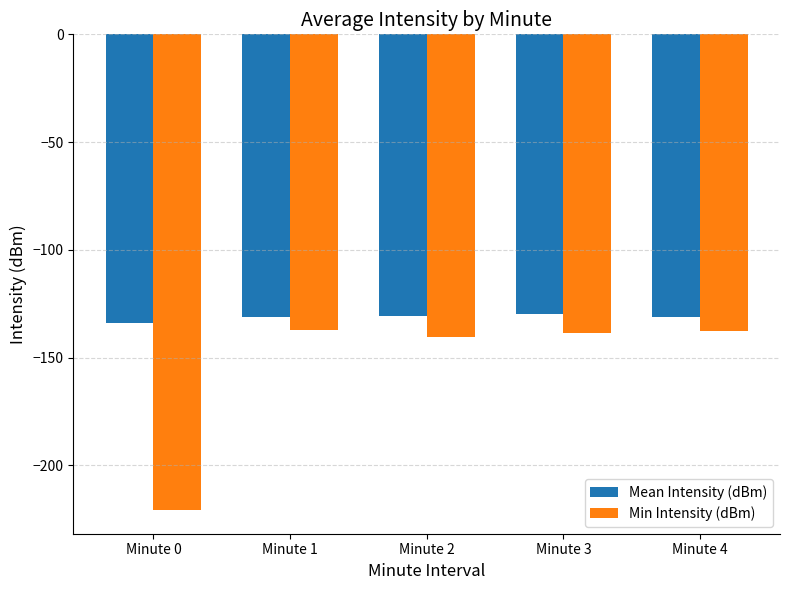

Rank the series by their average value, from highest to lowest.

Mean Intensity (dBm), Min Intensity (dBm)